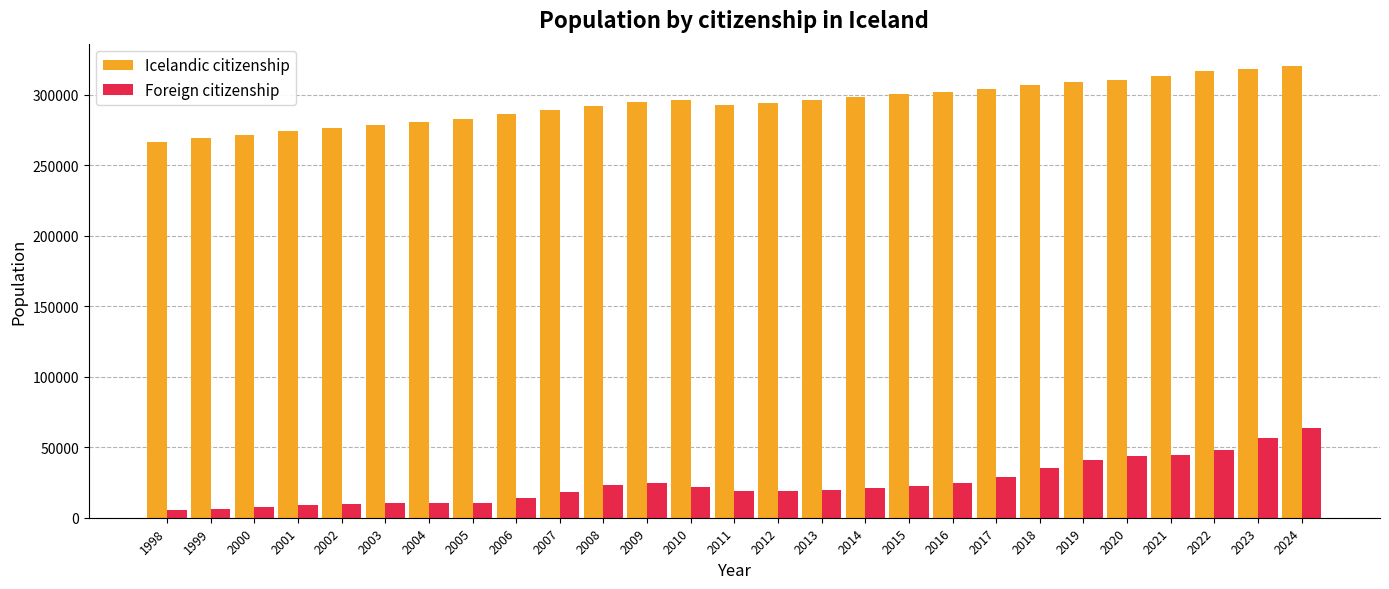

Is the value of Foreign citizenship at 2014 greater than the value of Icelandic citizenship at 2012?

No